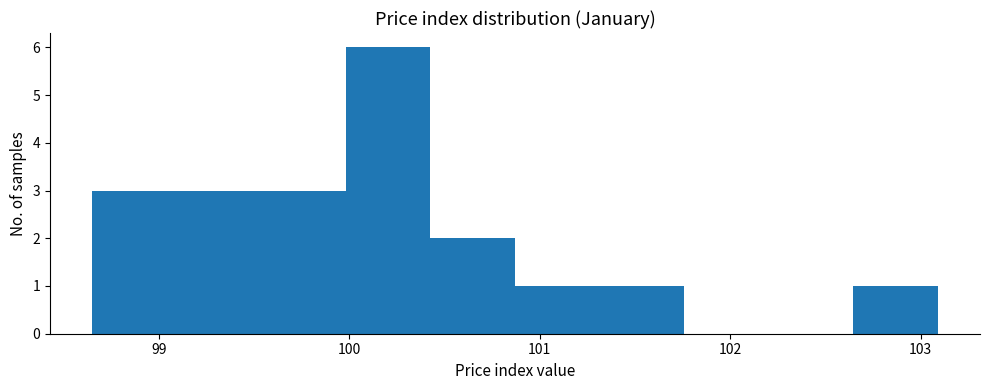

Which range on the x-axis has the tallest bar?

100.0 to 100.4